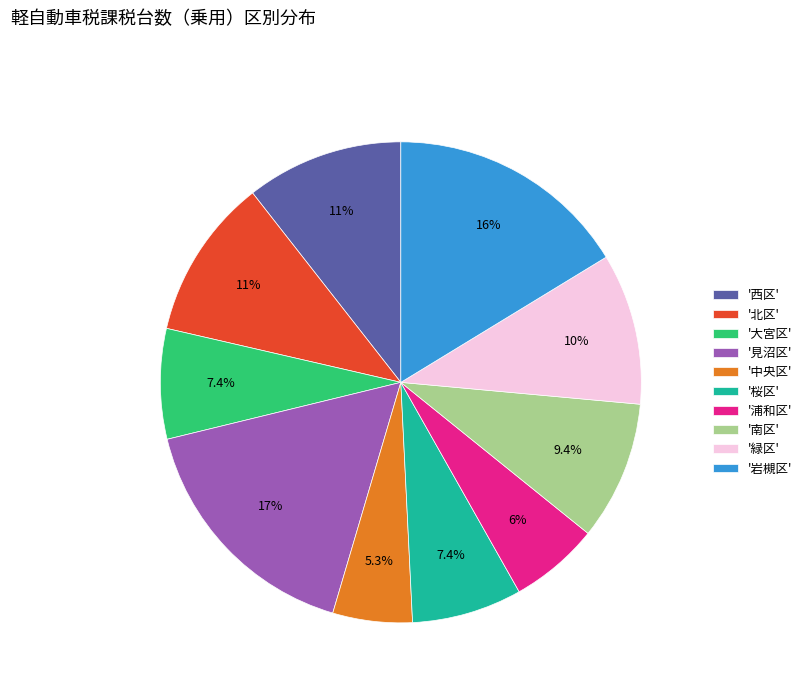

Which slice is the smallest?

'中央区'